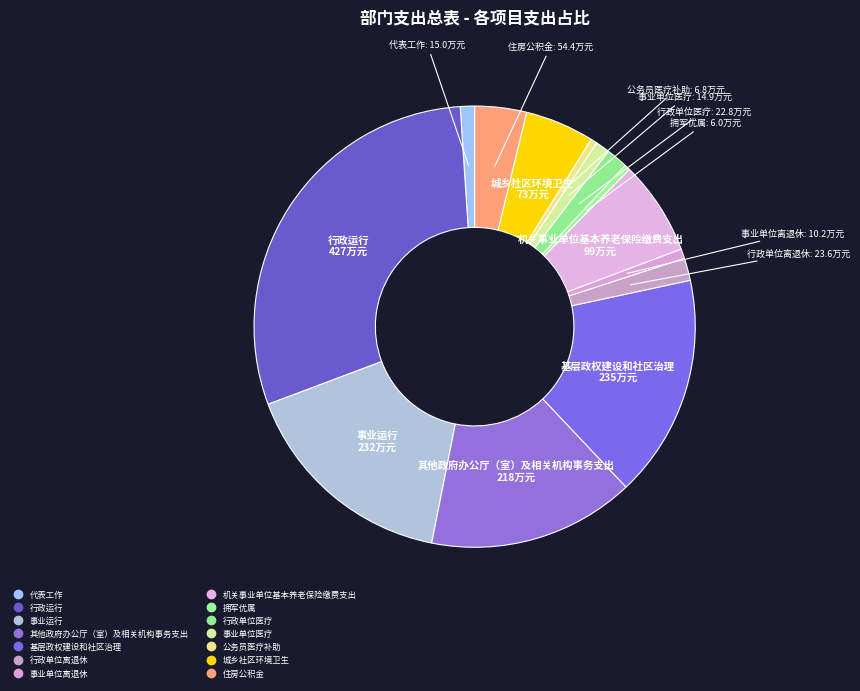

How many segments does this pie chart have?

14